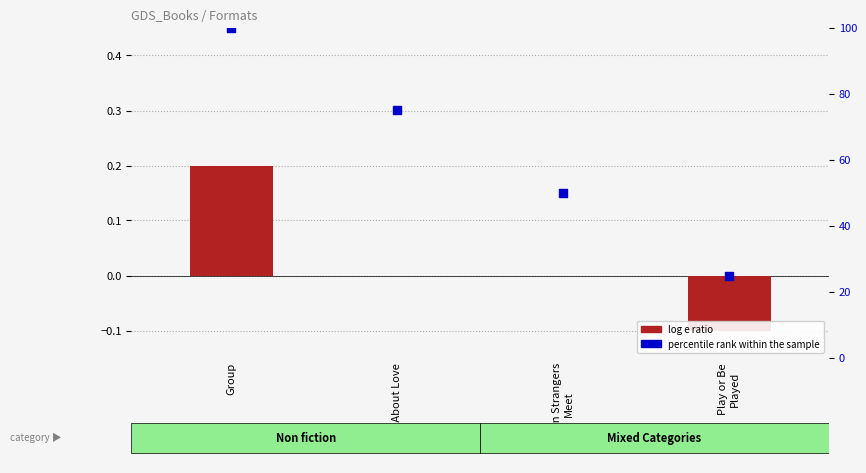

At how many categories does at least one series exceed 64?

2